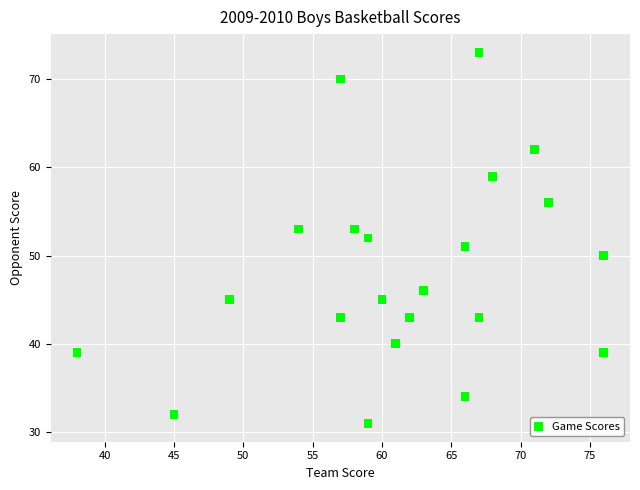

What is the range of Y values (max minus min)?

42